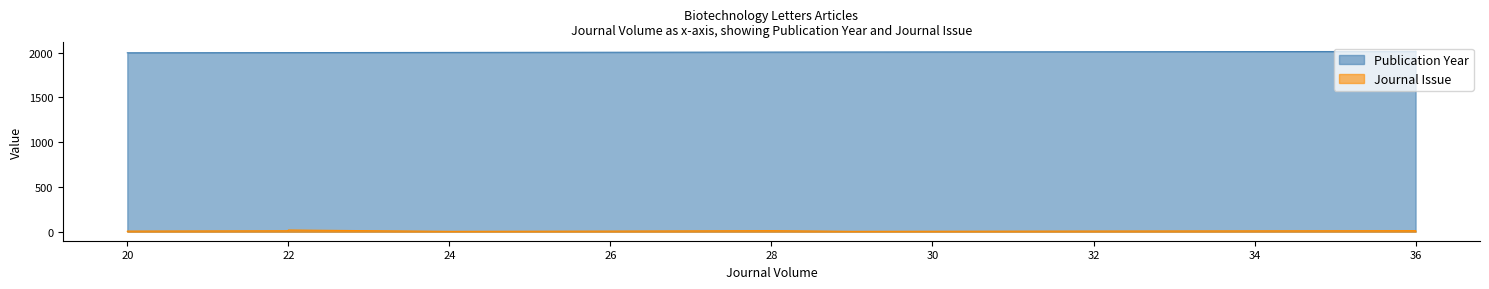

Where does the Publication Year series first go above 2004?

36